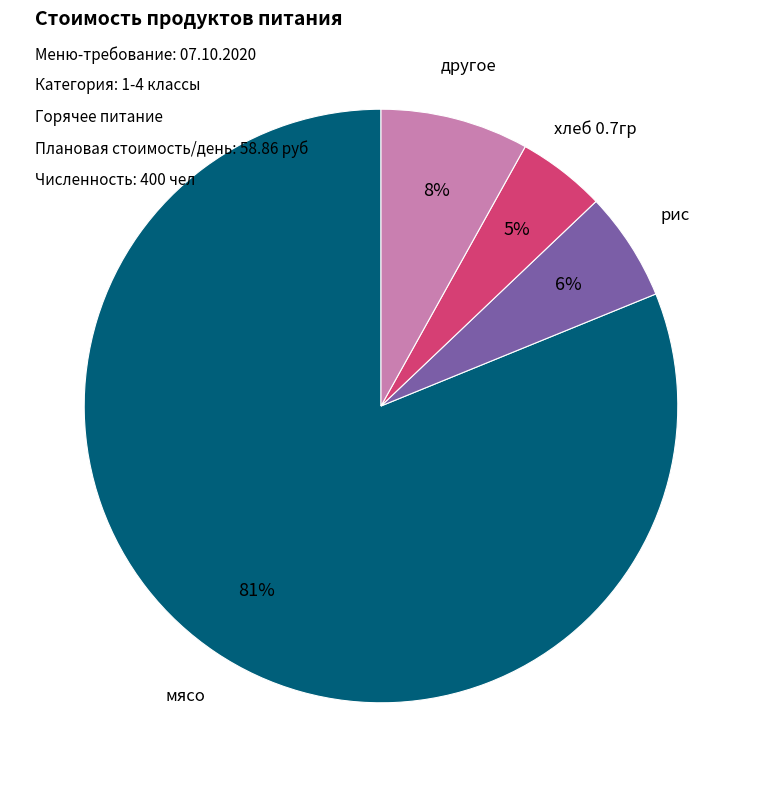

Is there any slice that represents more than half of the pie?

Yes